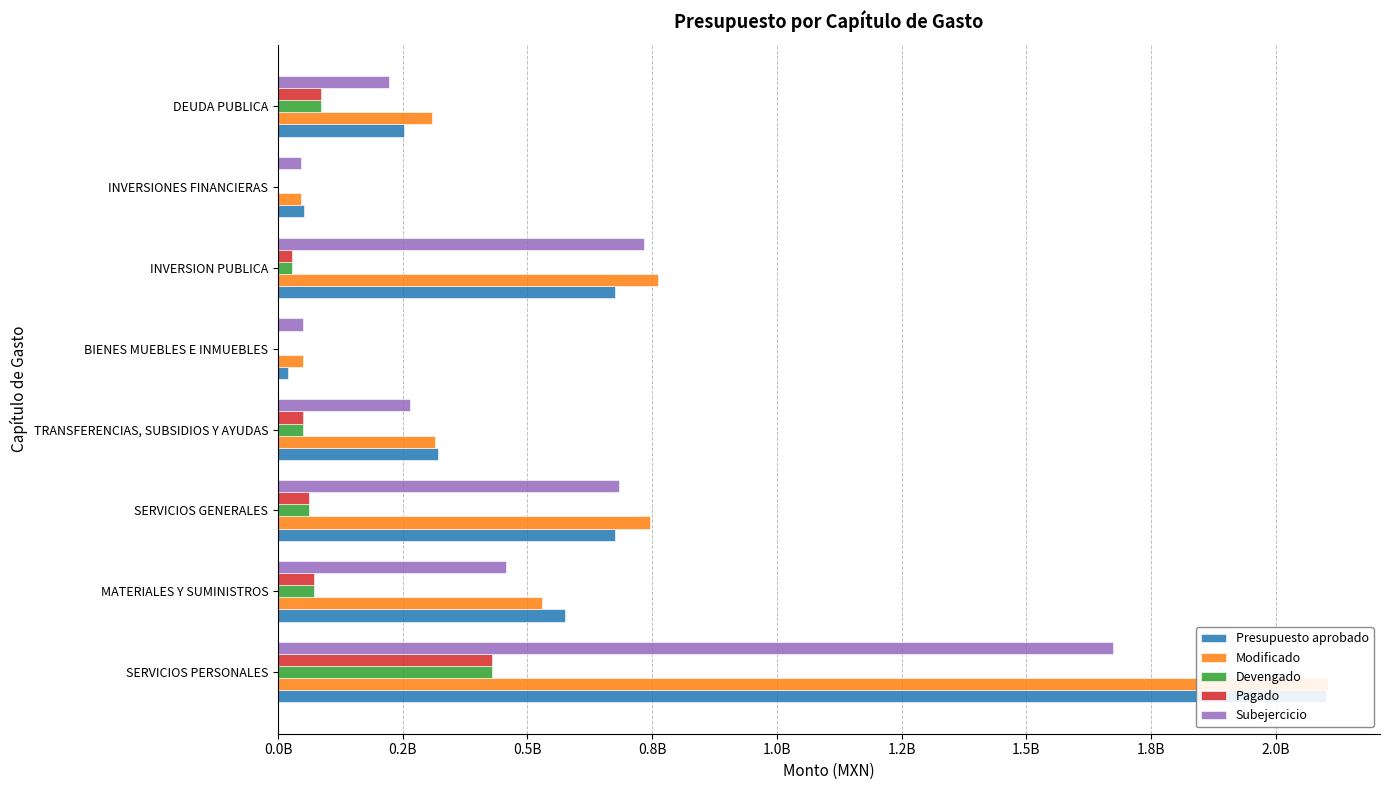

True or false: Devengado has a value of 122001694.5 at MATERIALES Y SUMINISTROS.

False